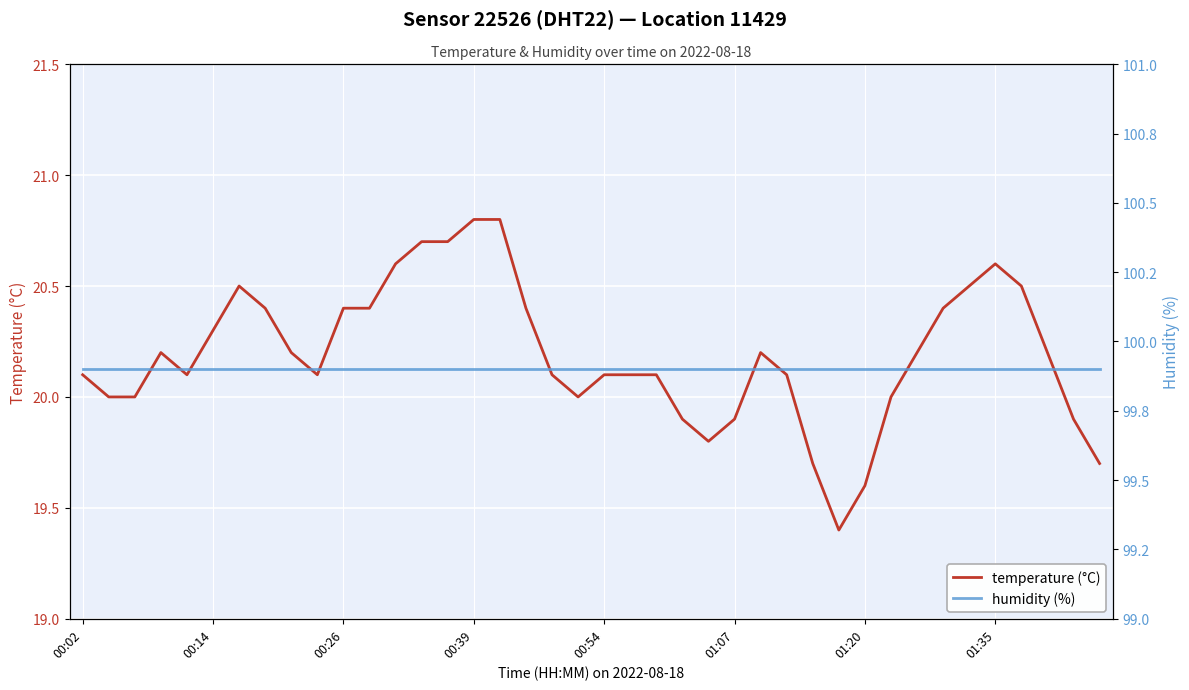

What is the maximum value for temperature (°C)?

20.8